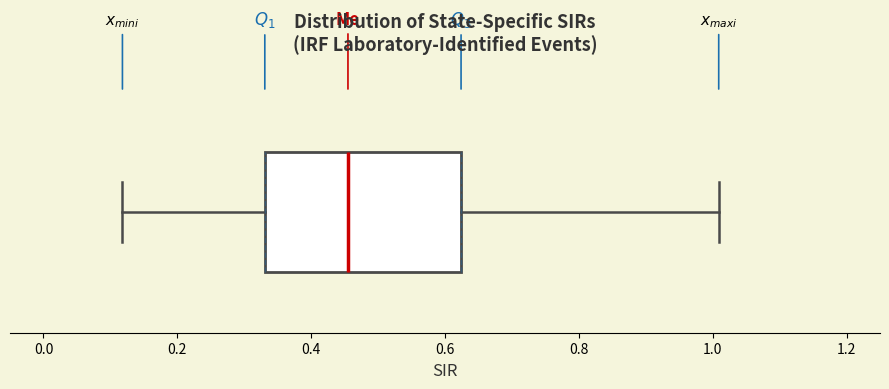

Transcribe this box plot: give where the median line is, the range the box spans, and where the two whiskers end, as read against the x-axis. The values are not printed on the chart, so give them approximately, as read against the axis.

median 0.46, box 0.34 to 0.62, whiskers 0.12 to 1.00